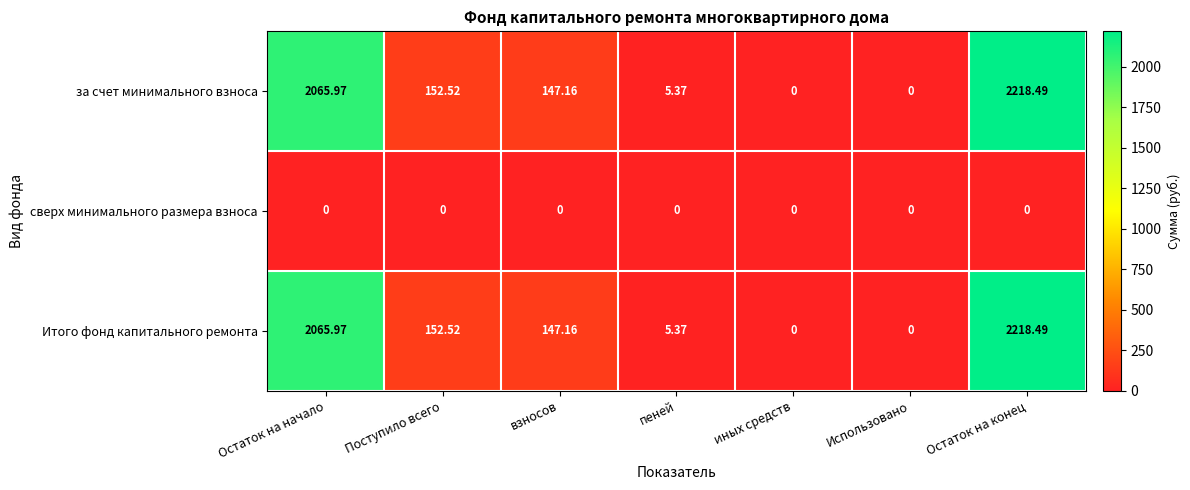

Which label corresponds to the largest value in the chart?

Остаток на конец